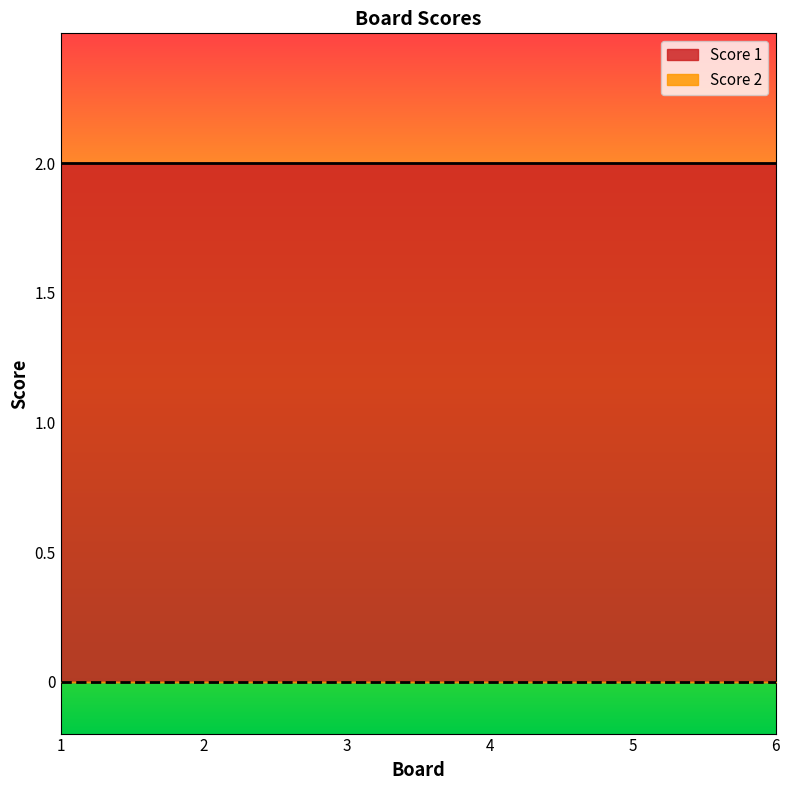

At which label does Score 1 reach its minimum?

1